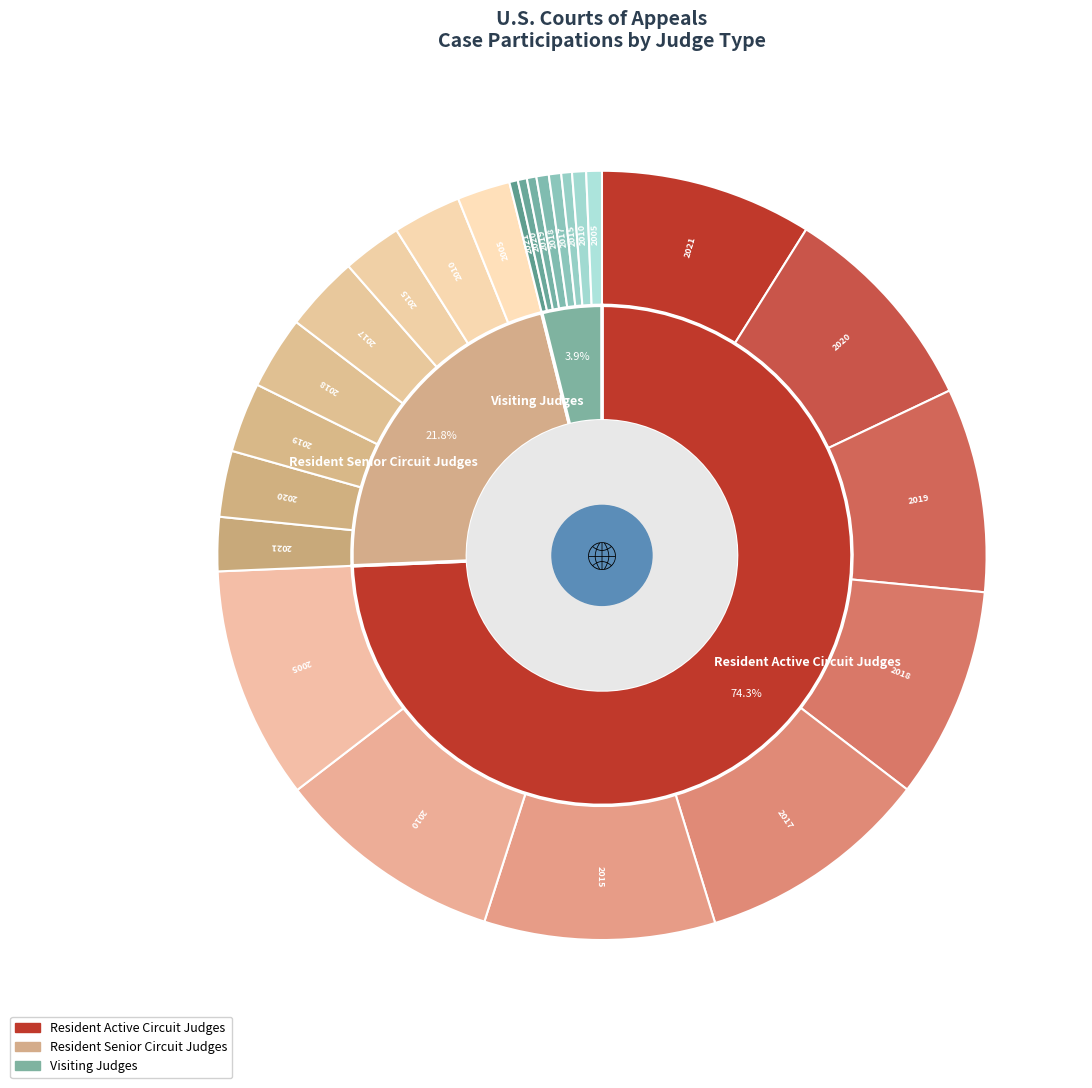

Between 2019 and 2017, which is larger?

2017